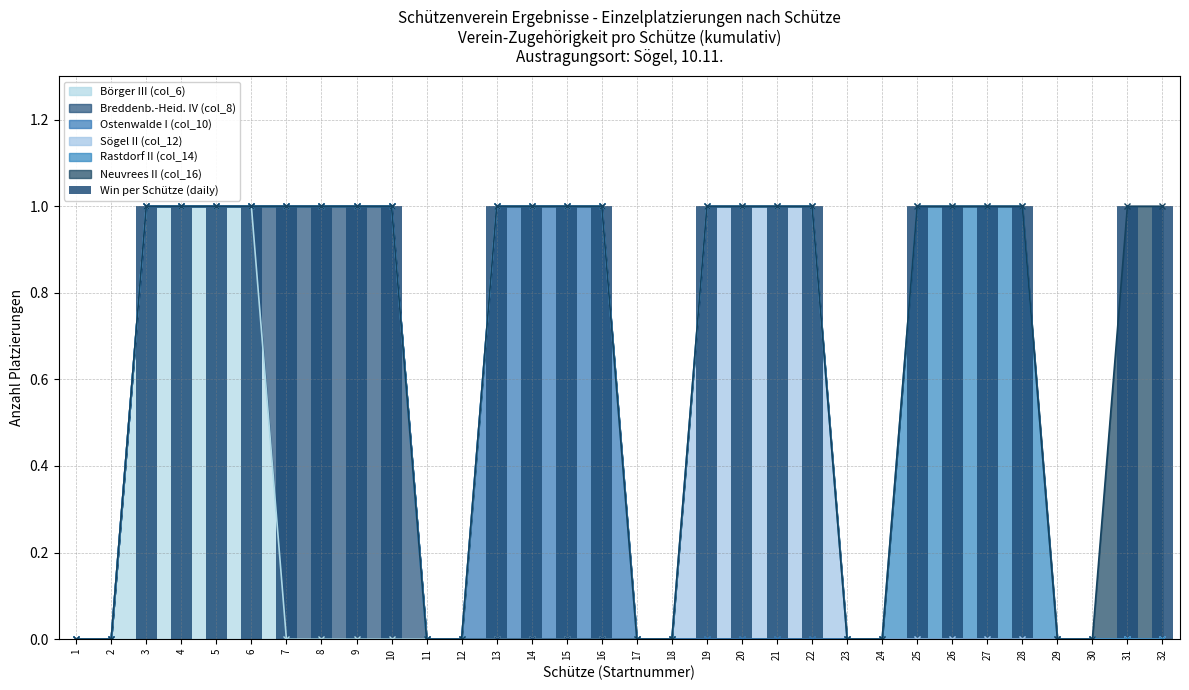

Does the chart contain any negative values?

No